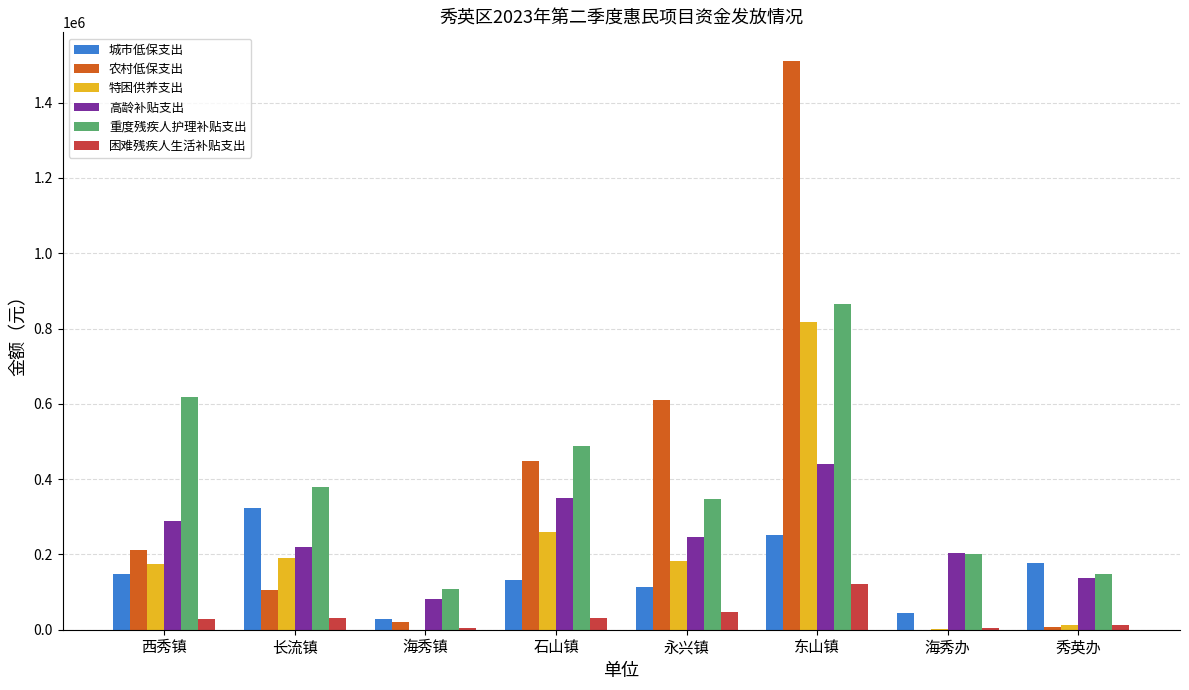

What is the highest value of the 困难残疾人生活补贴支出 series?

122400.0